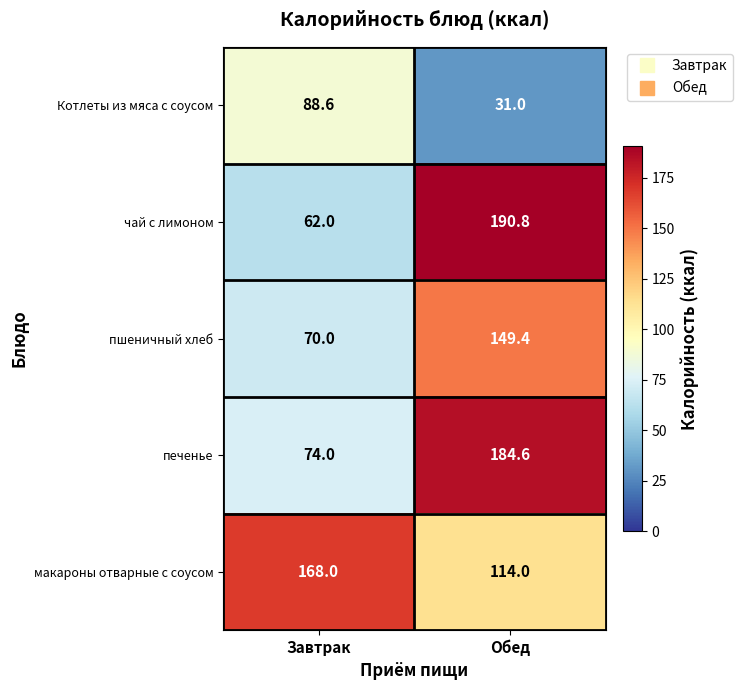

List the labels in order of чай с лимоном value, largest first.

Обед, Завтрак